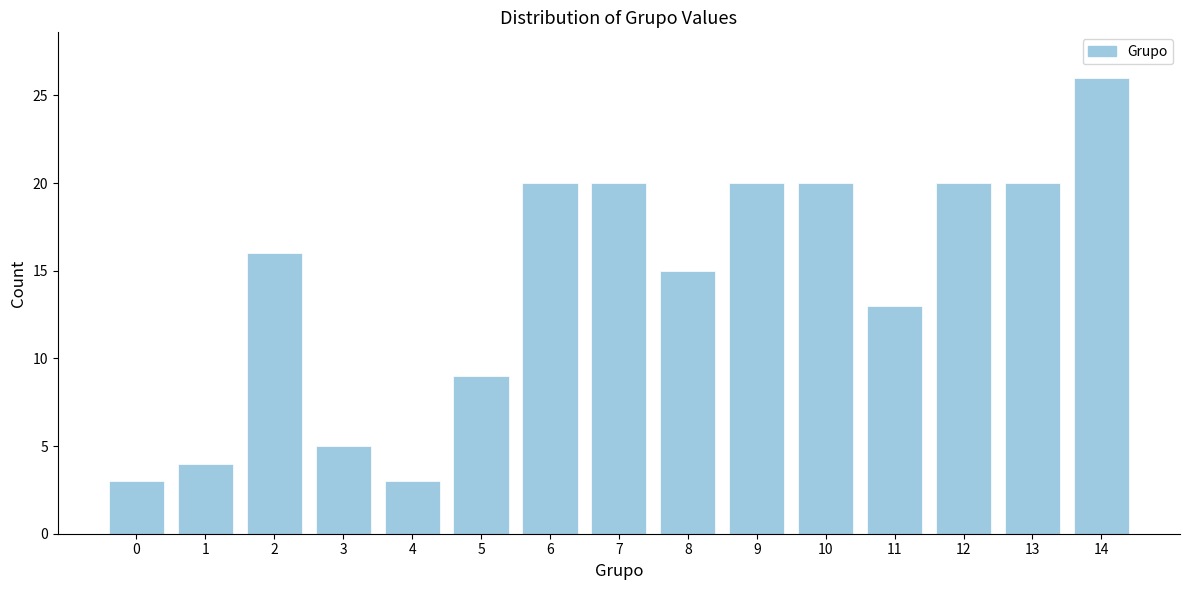

Reading left to right, extract all data points from this chart.

0=3	1=4	2=16	3=5	4=3	5=9	6=20	7=20	8=15	9=20	10=20	11=13	12=20	13=20	14=26